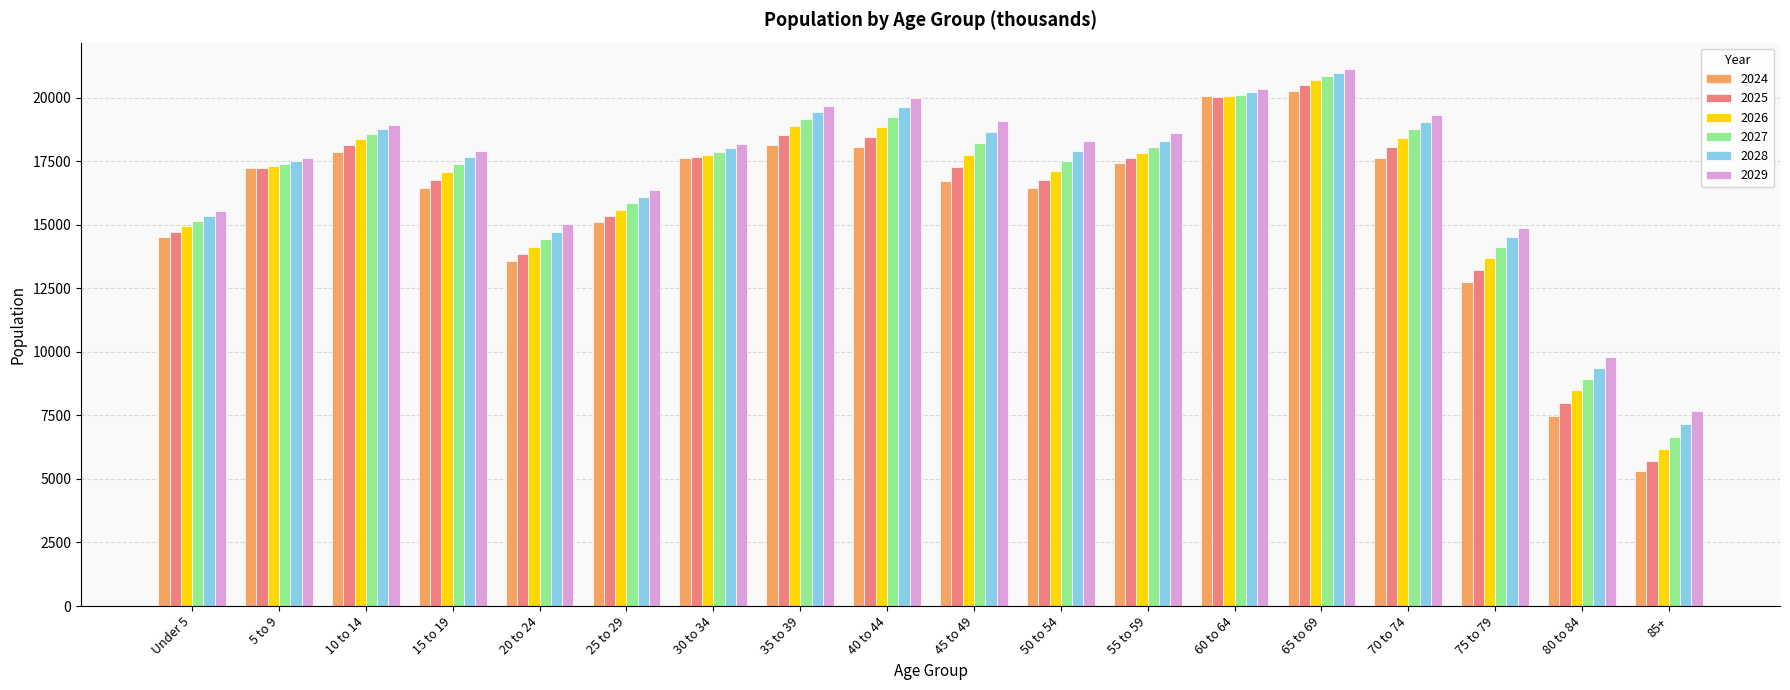

The value of 2024 at 45 to 49 is 16739. True or false?

True